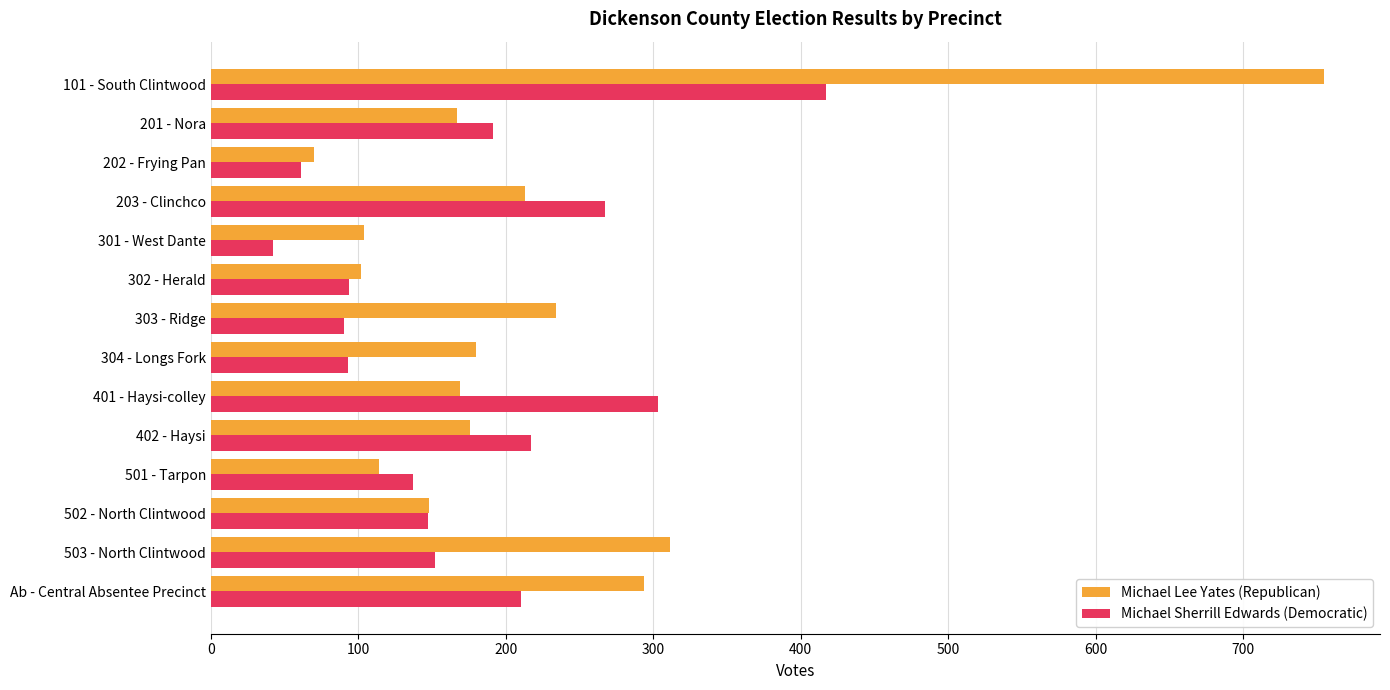

What is the total value across all series at 501 - Tarpon?

251